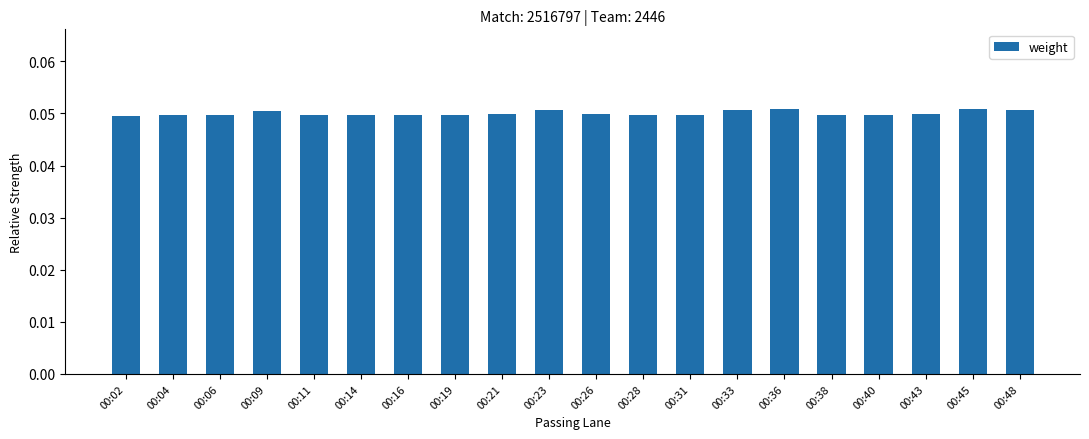

How many distinct data groups are displayed?

1